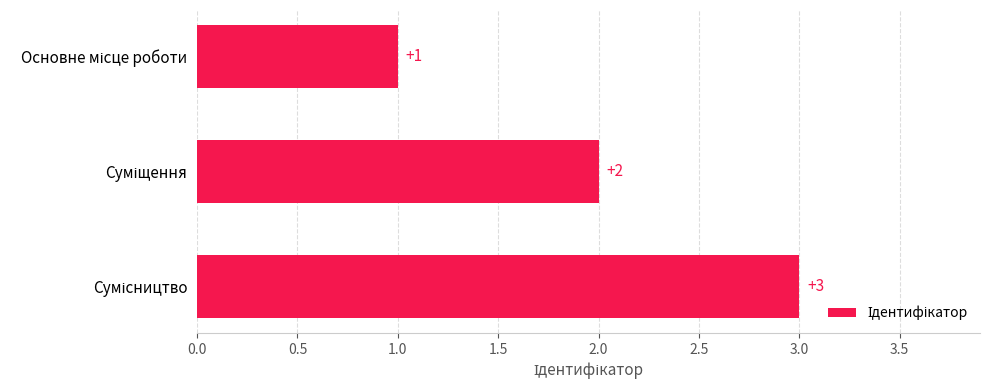

What is the maximum value shown in the chart?

3